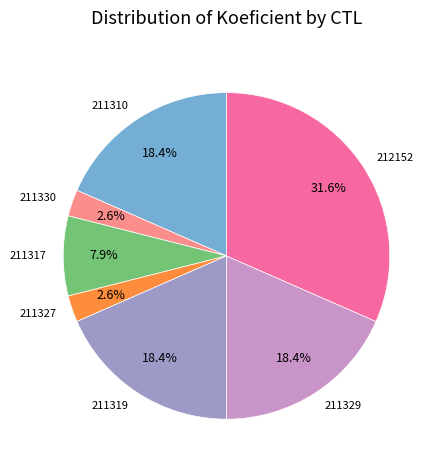

What percentage is the 211329 slice, to the nearest percent?

18%